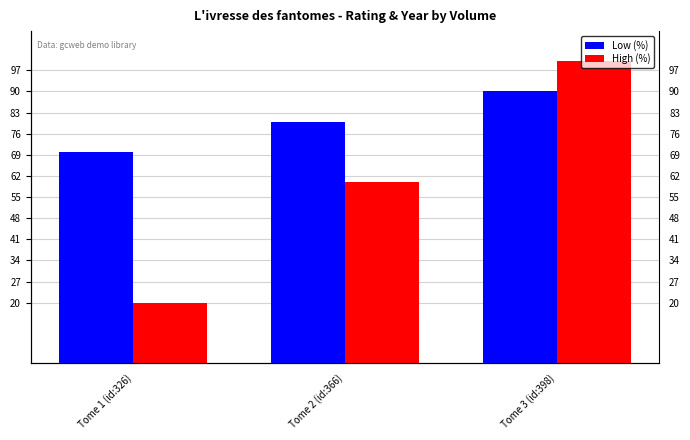

What is the total value across all series at Tome 1 (id:326)?

90